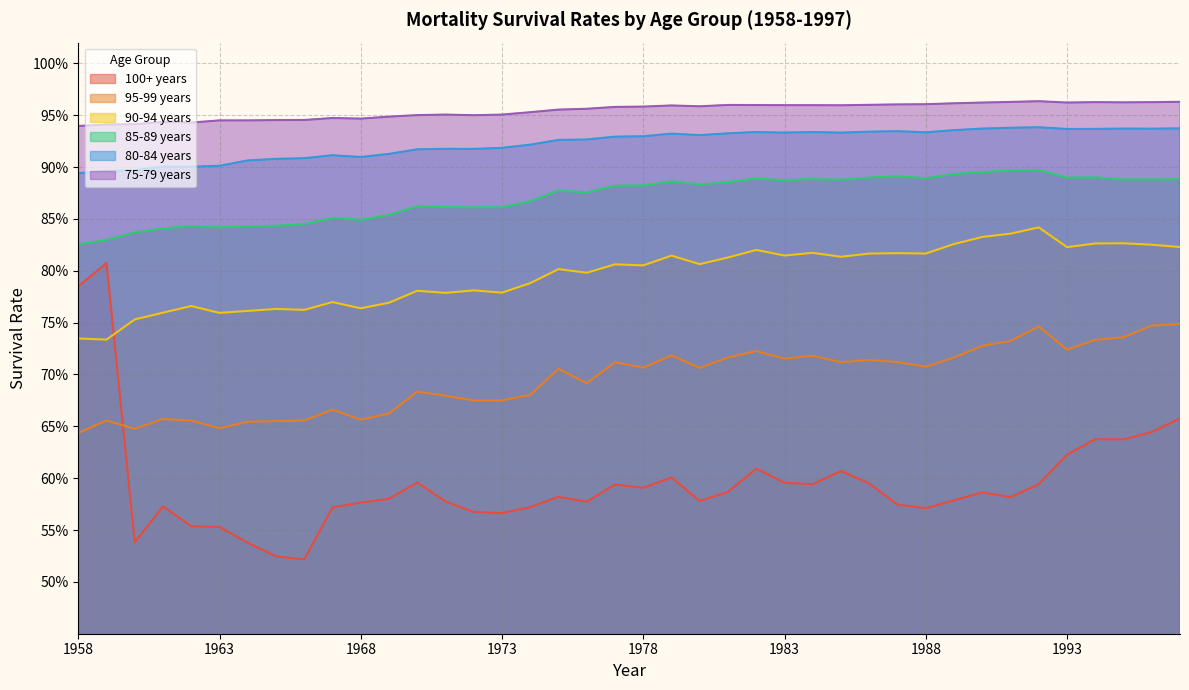

True or false: 75-79 years and 90-94 years cross at least once.

False